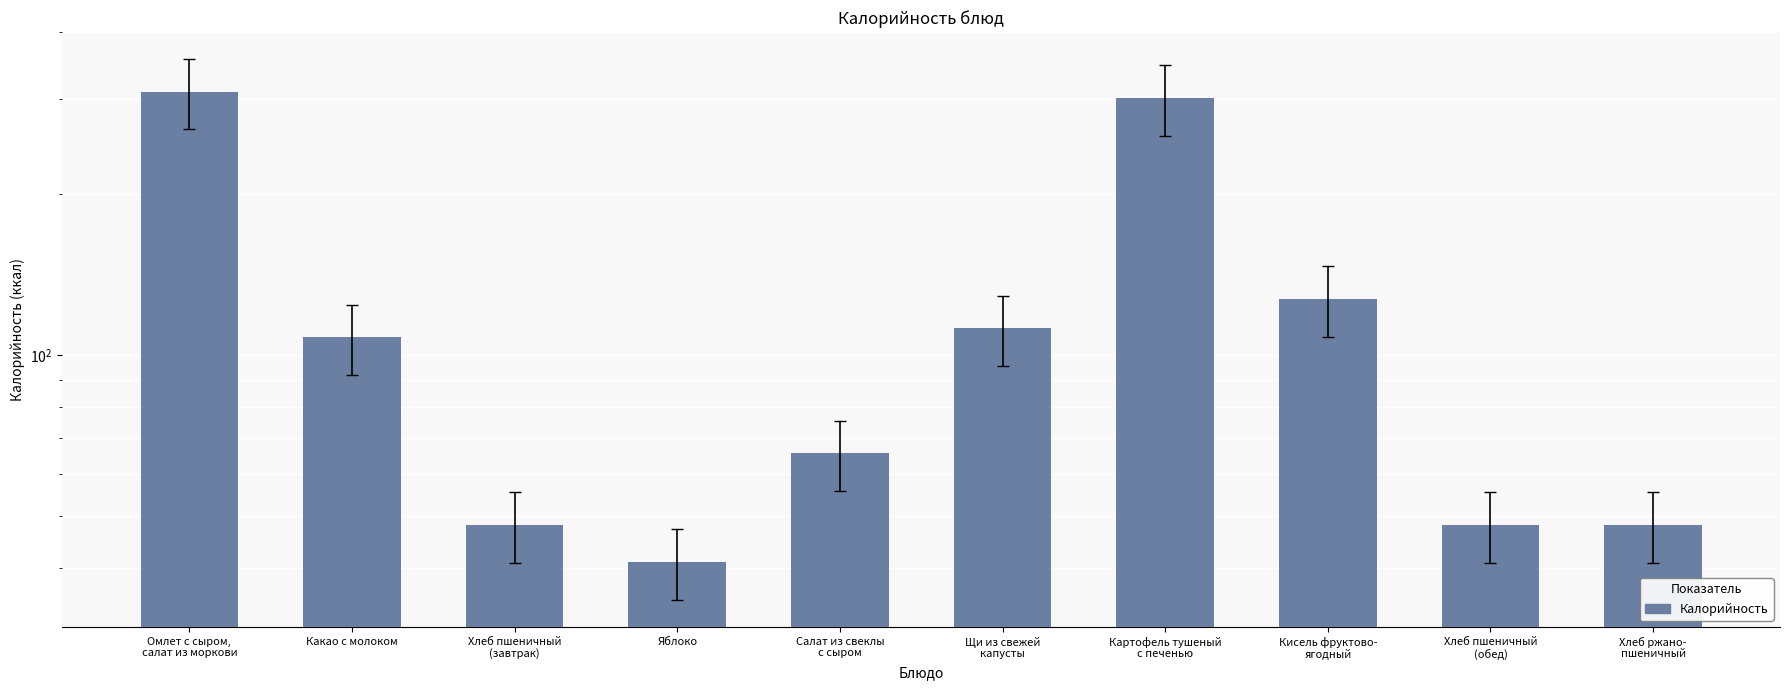

What is the label of the 1st bar from the left?

Омлет с сыром,
салат из моркови